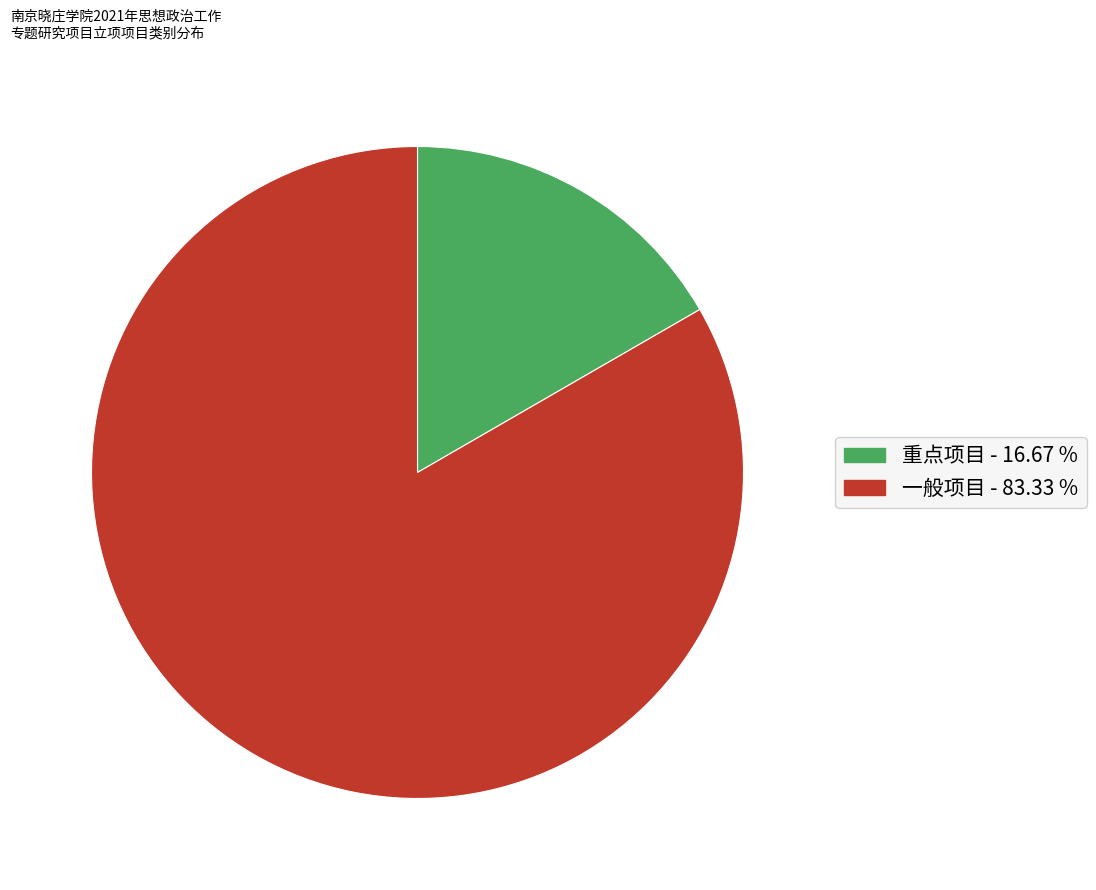

Between 重点项目 and 一般项目, which is larger?

一般项目